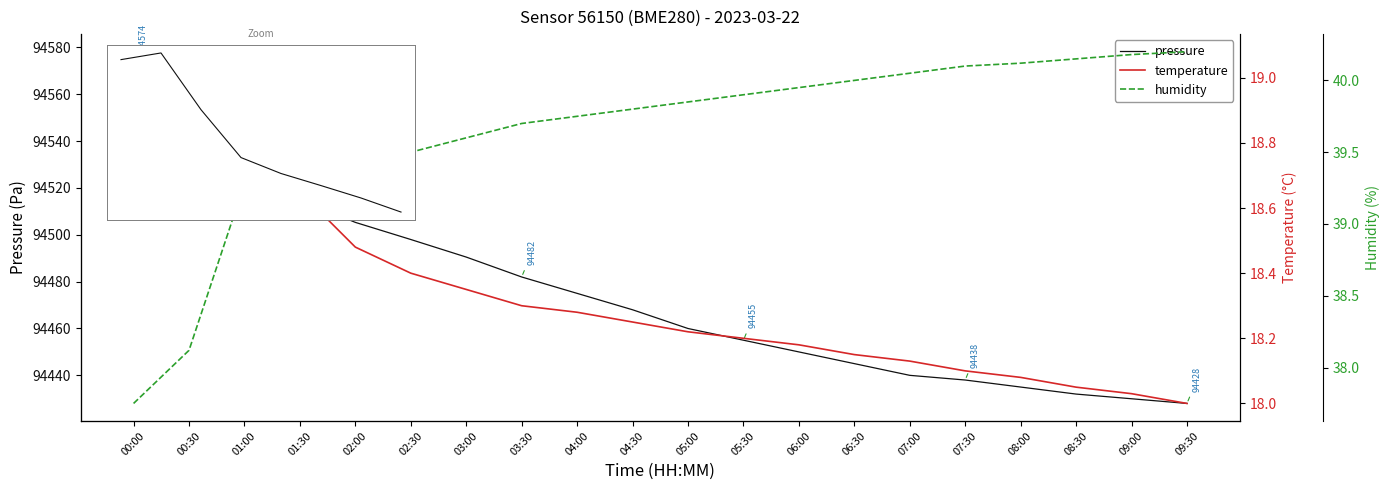

What is the value of the temperature point at the 13th from the left?

18.2